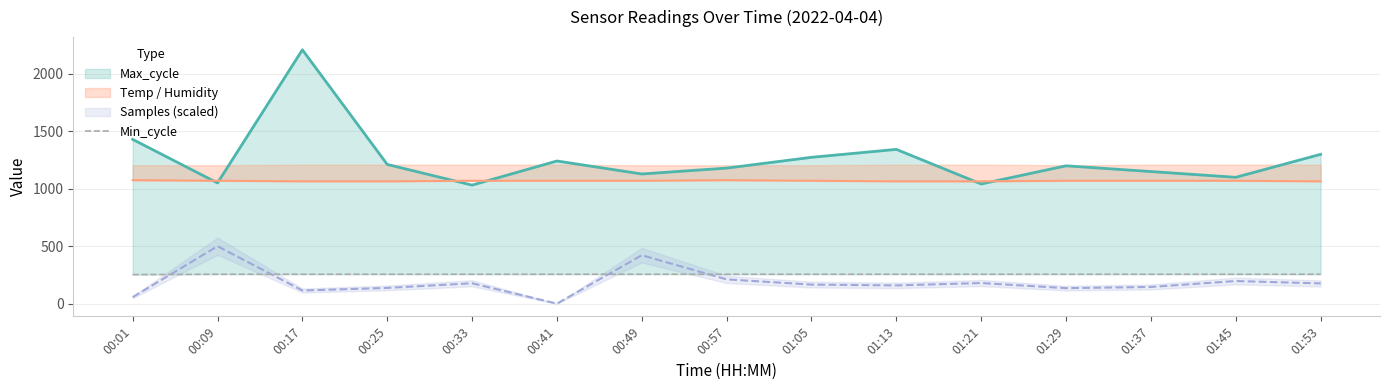

How many values are between 256 and 257?

14